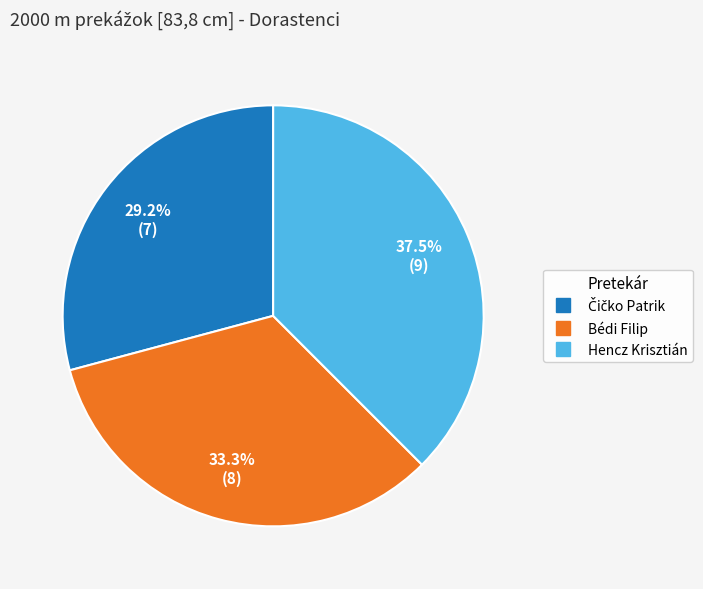

What is the ratio of the value at Bédi Filip to the value at Hencz Krisztián?

0.9